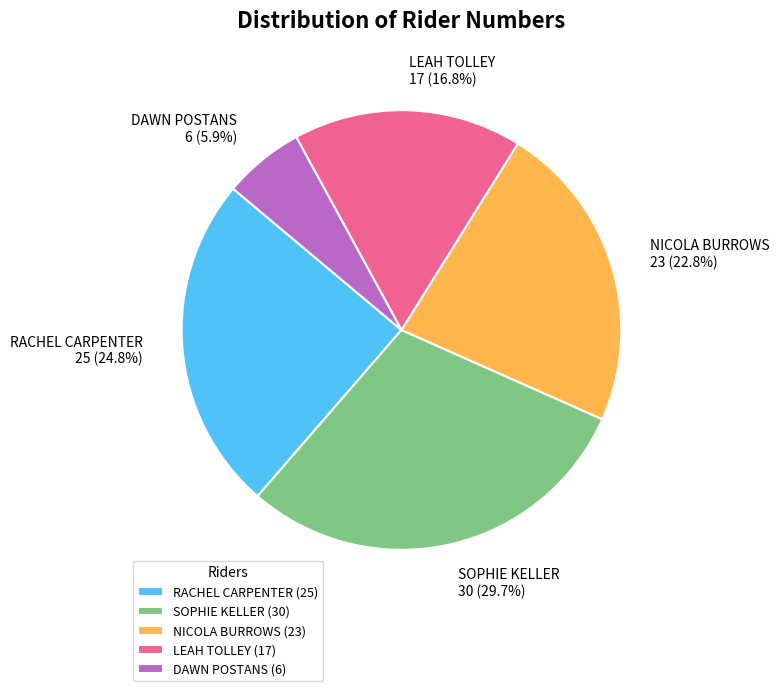

Does LEAH TOLLEY account for over 50% of the chart?

No